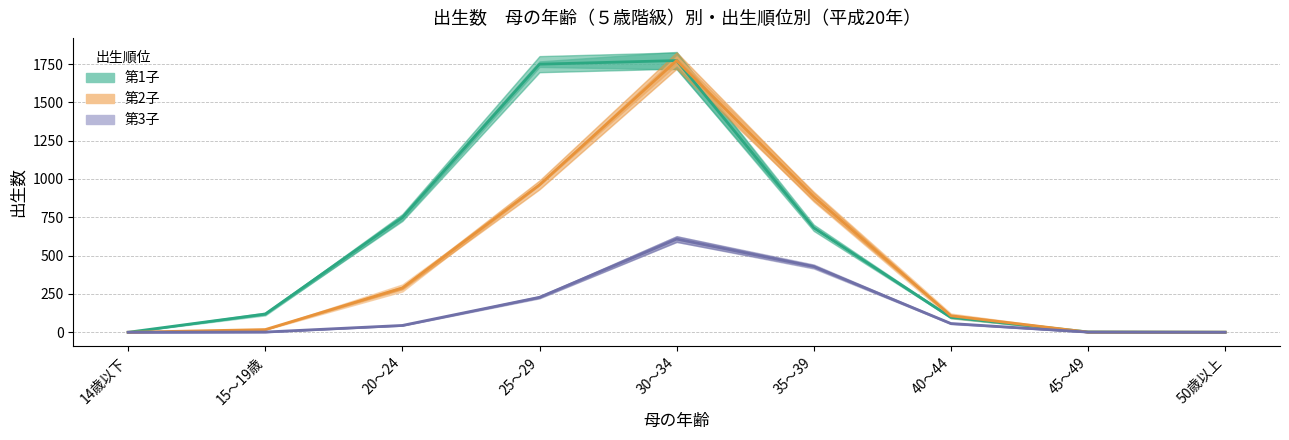

What position from the right is 15～19歳?

8